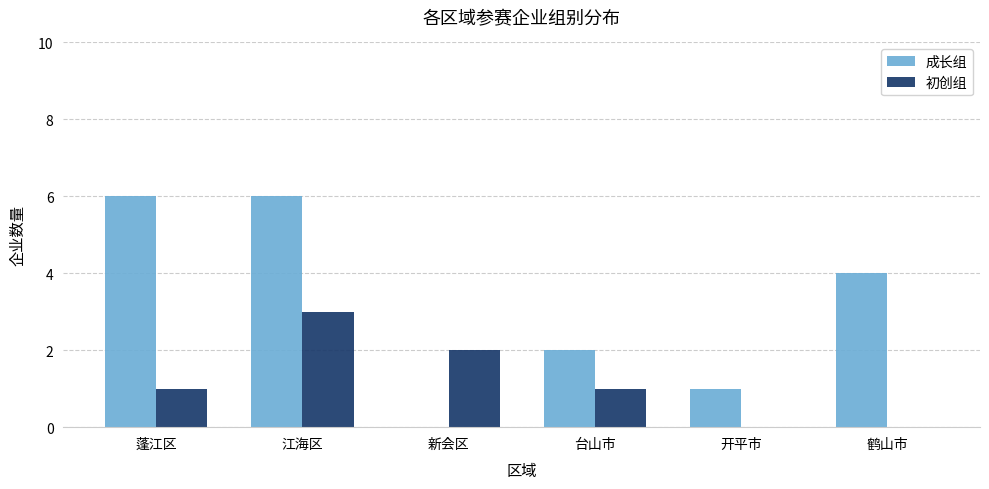

Is the value of 成长组 at 江海区 greater than the value of 初创组 at 台山市?

Yes